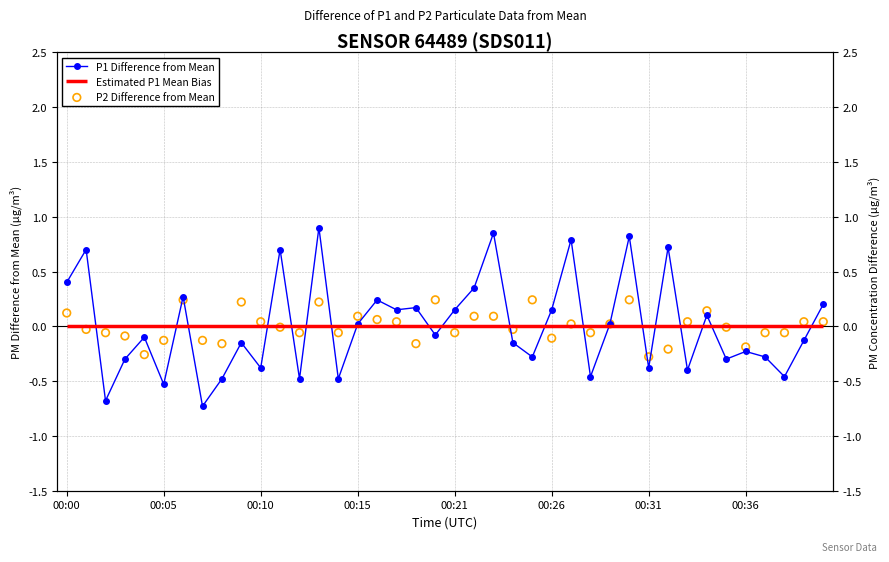

Is the value of P2 Difference from Mean at 26 greater than the value of P1 Difference from Mean at 11?

No